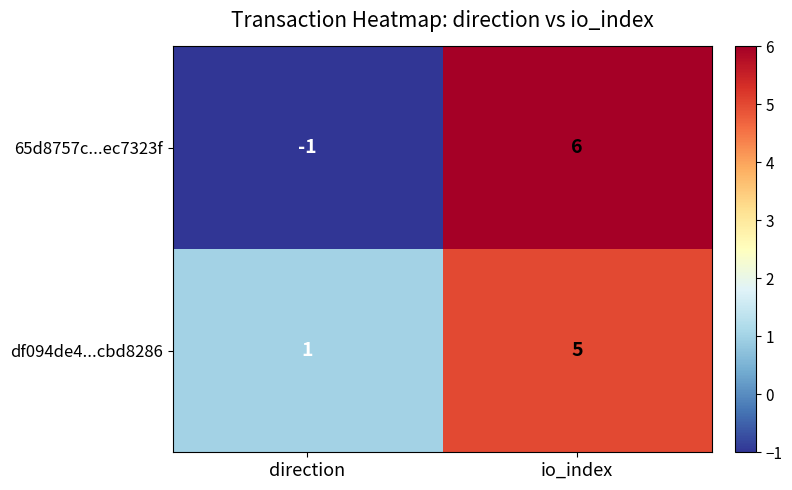

List the series in order of their peak value, highest first.

65d8757c...ec7323f, df094de4...cbd8286